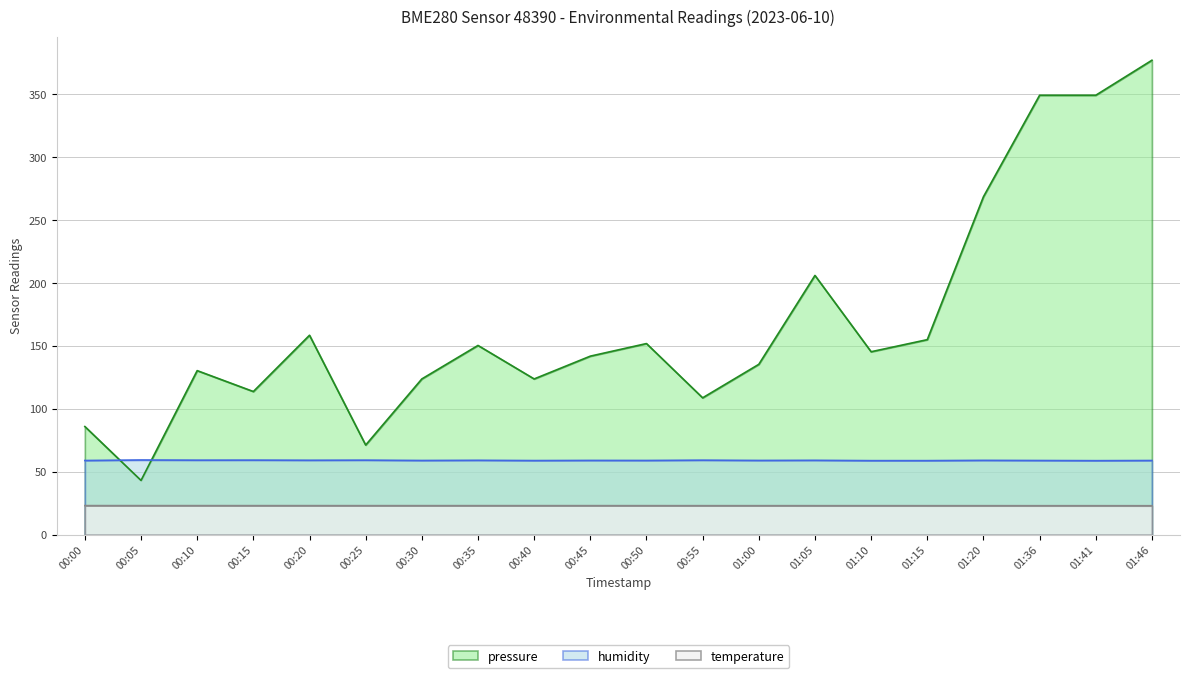

How many lines are shown in the chart?

3